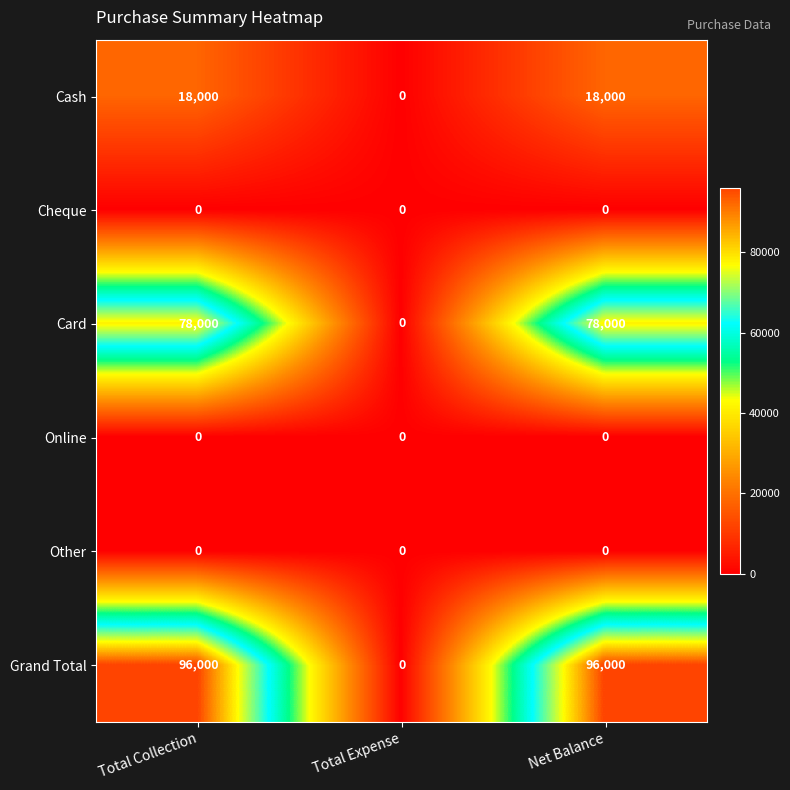

Which series has the largest total across all categories?

Grand Total